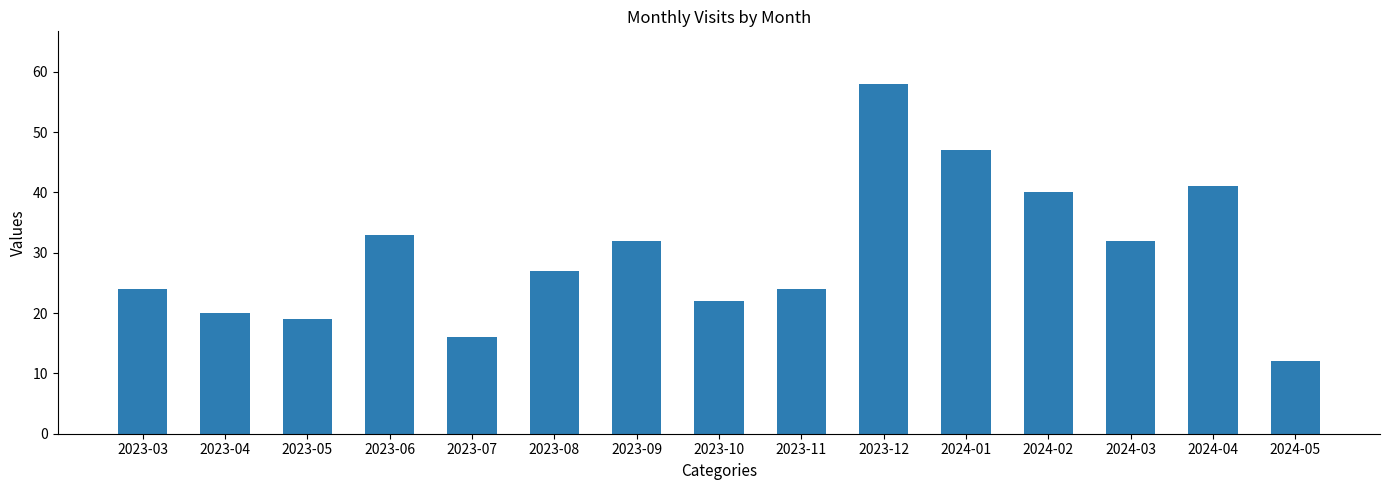

At which label does the data first exceed 27?

2023-06